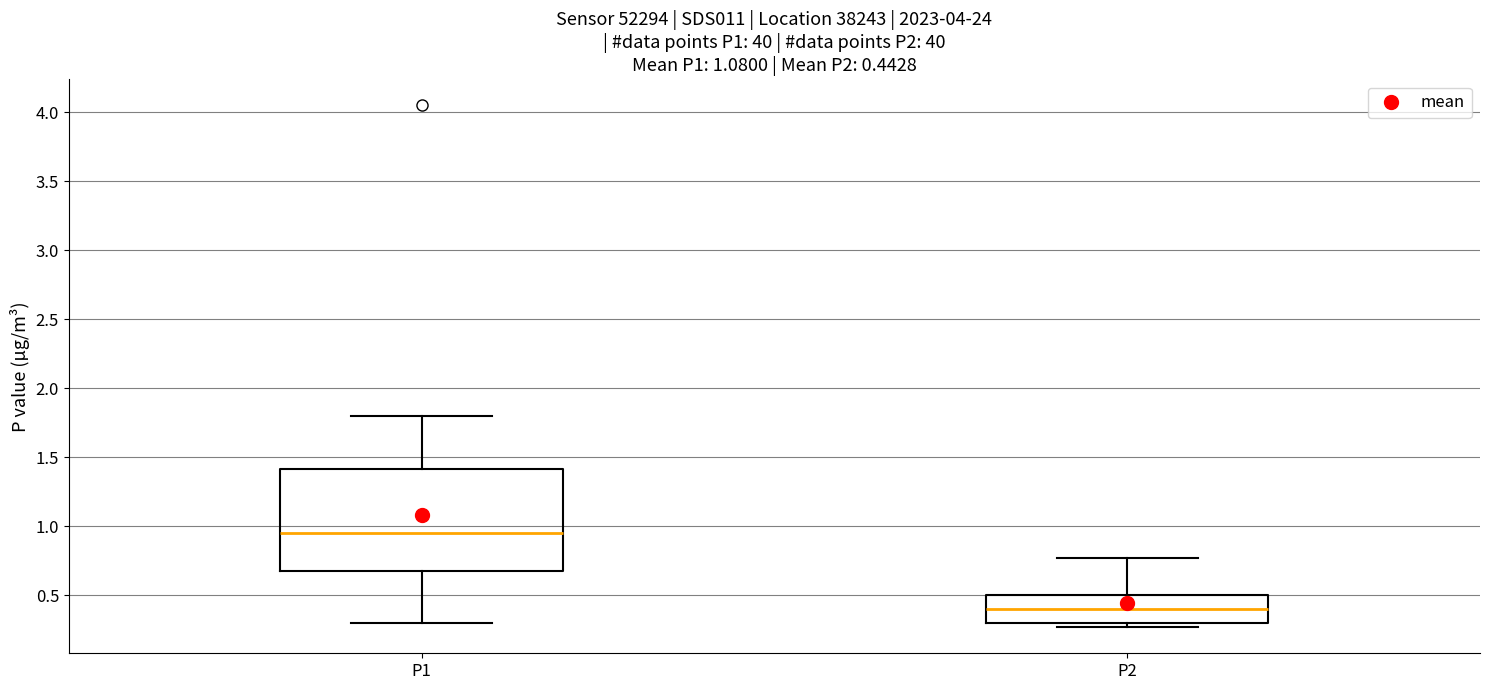

Which box is the tallest, from its lower edge to its upper edge?

P1